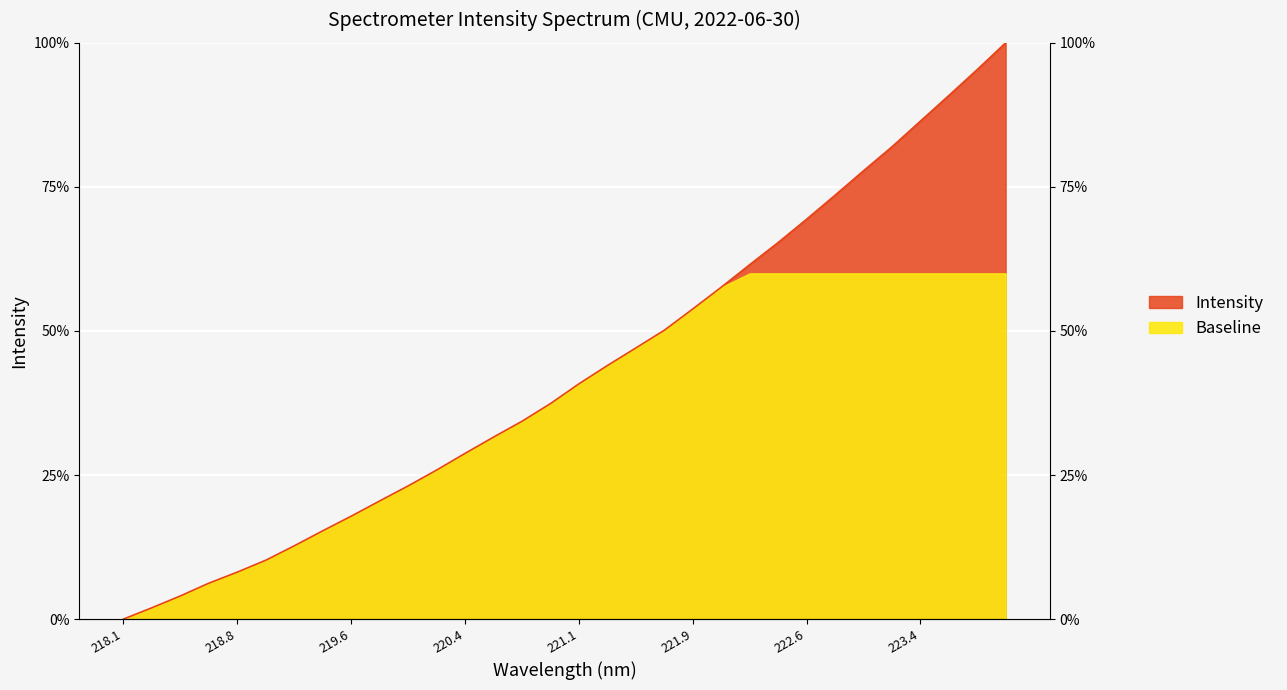

What is the label of the 26th point from the left?

222.8355